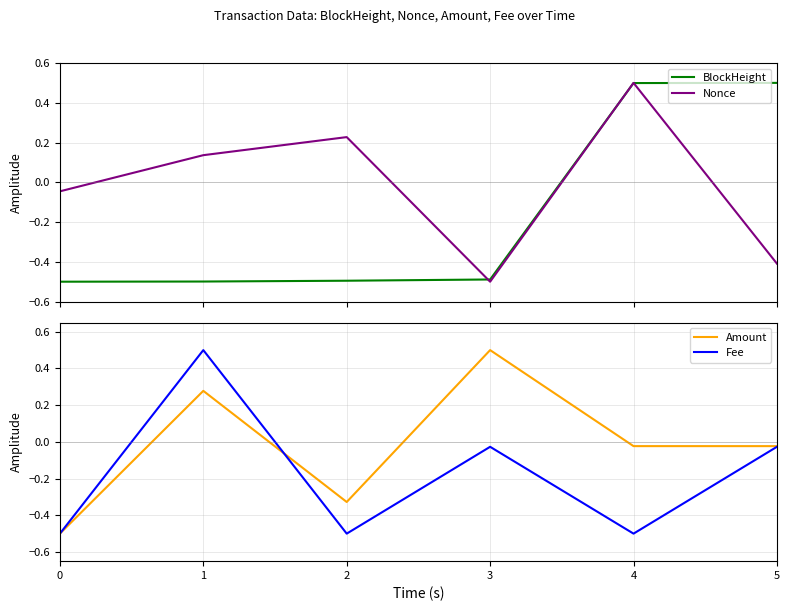

How many positive values does the Fee series have?

1